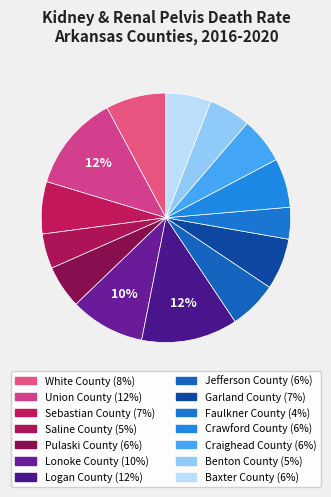

How many slices are in this pie chart?

14